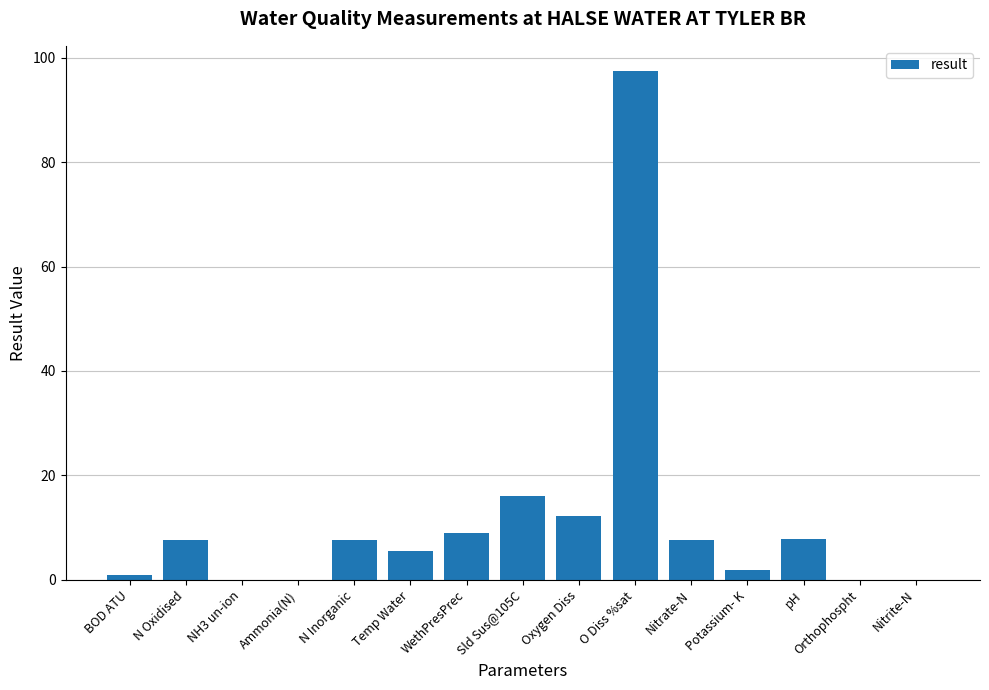

True or false: the data shows 12.2 at Oxygen Diss.

True